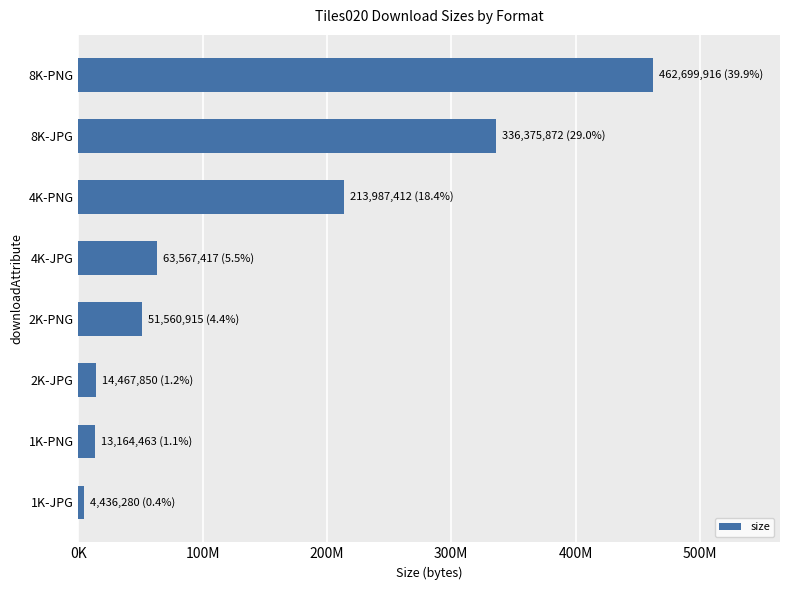

Does the chart contain any negative values?

No